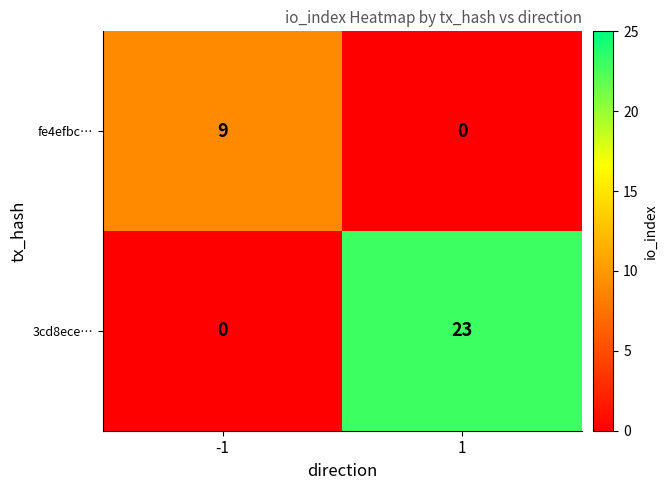

What is the spread (max minus min) of values at 1?

23